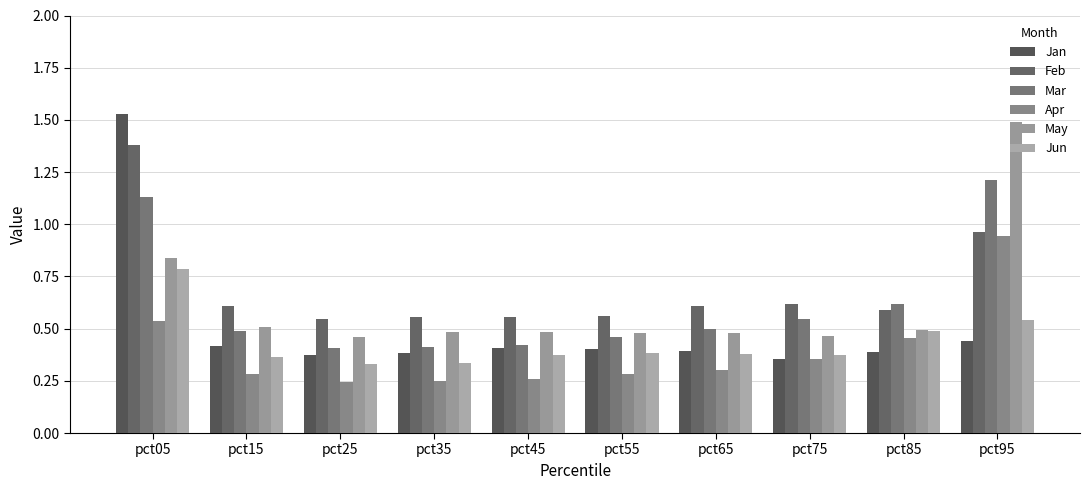

The Feb series shows 0.3 at pct15. True or false?

False